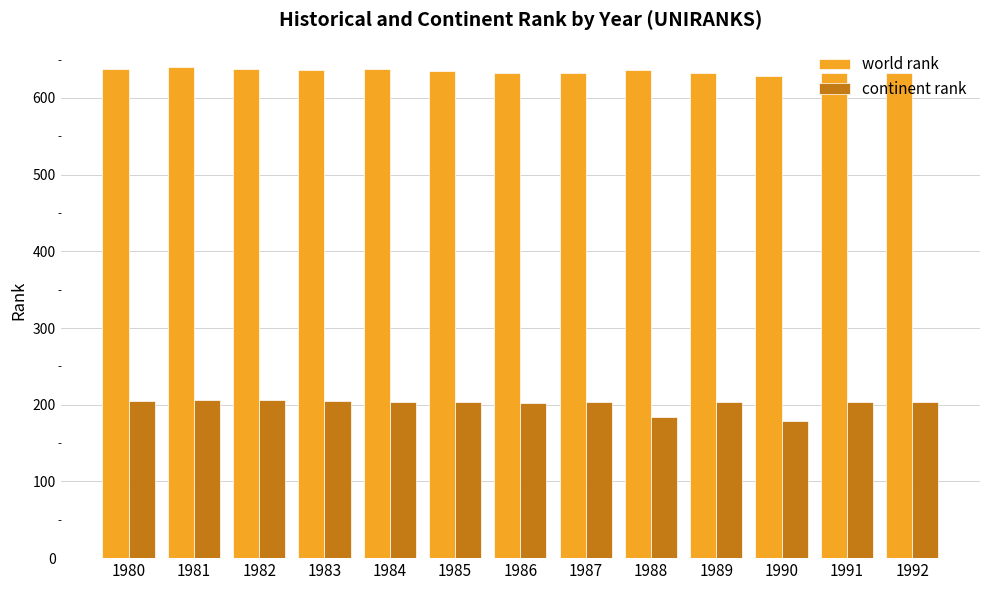

What is the minimum value for world rank?

628